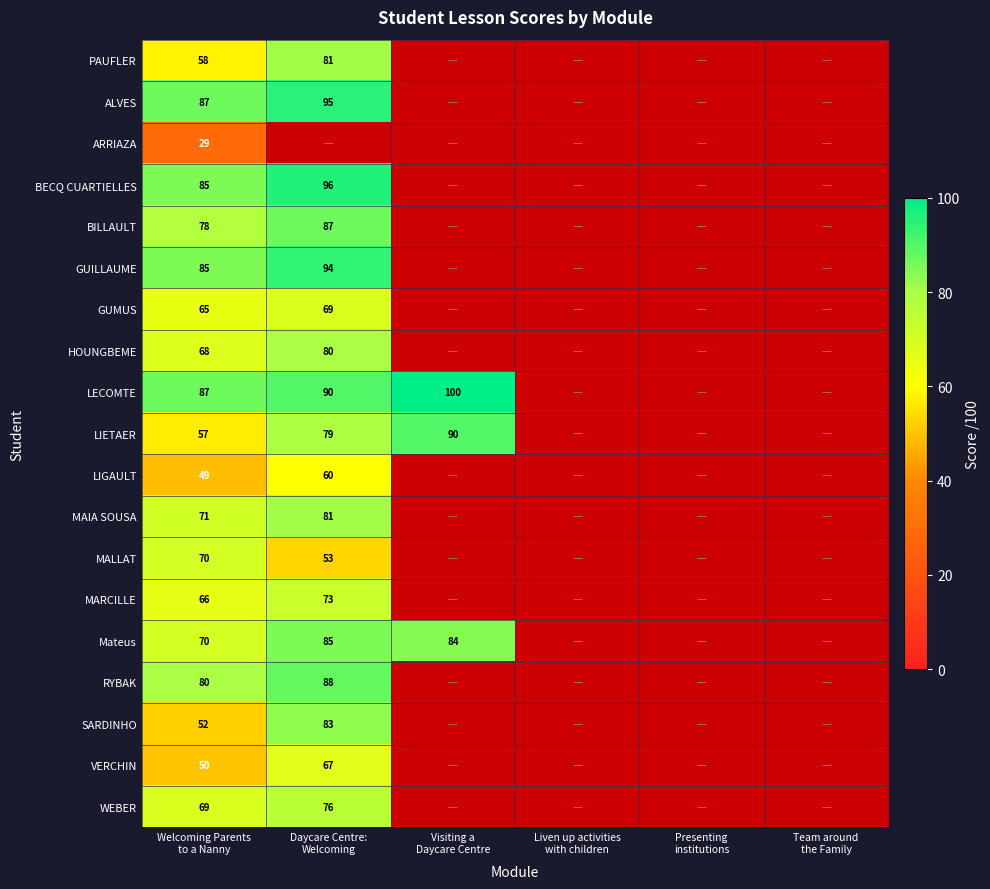

What is the maximum value for RYBAK?

88.0